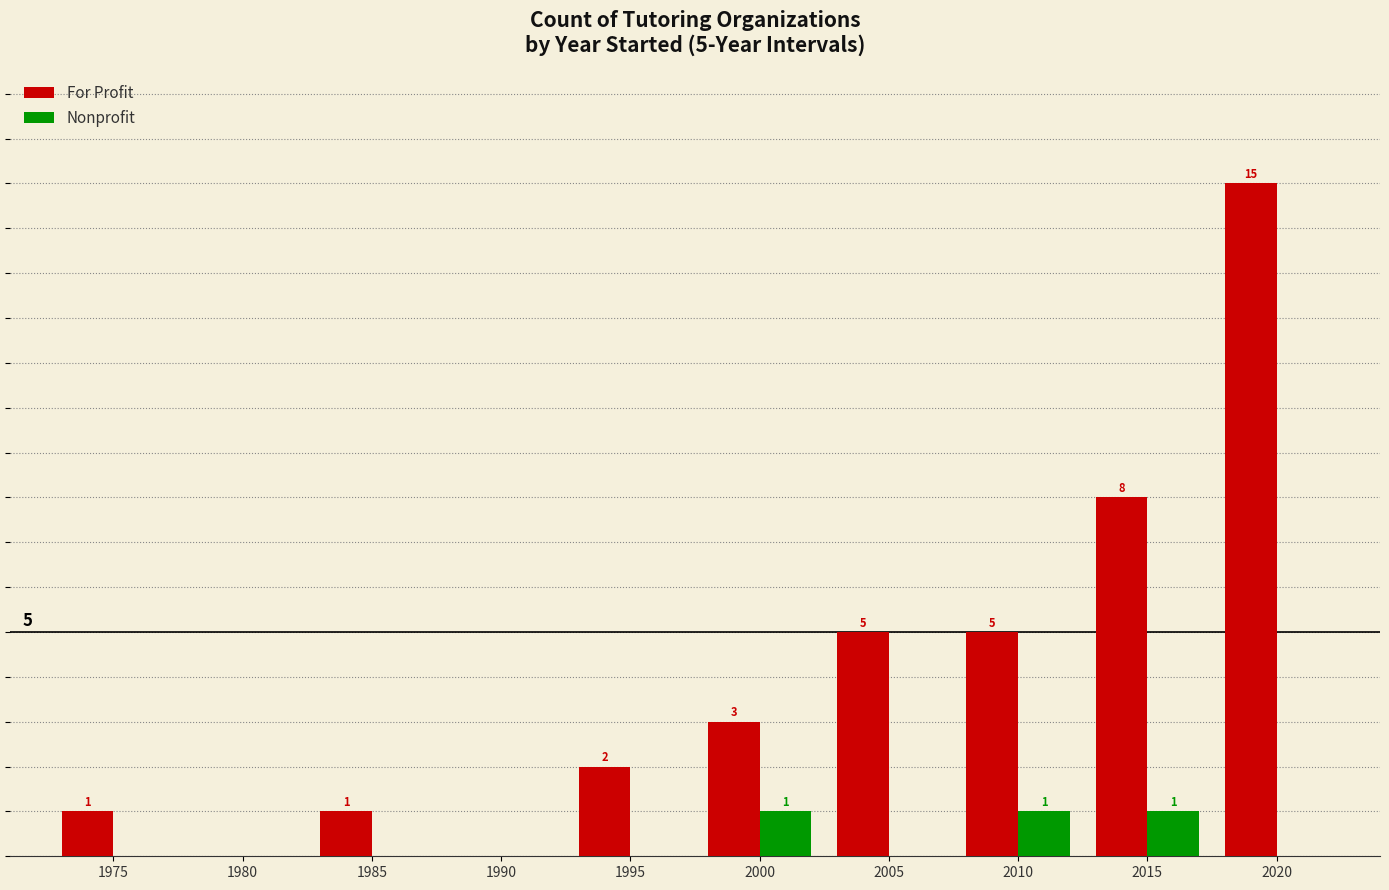

Are the bars grouped side by side (vs. stacked)?

Yes